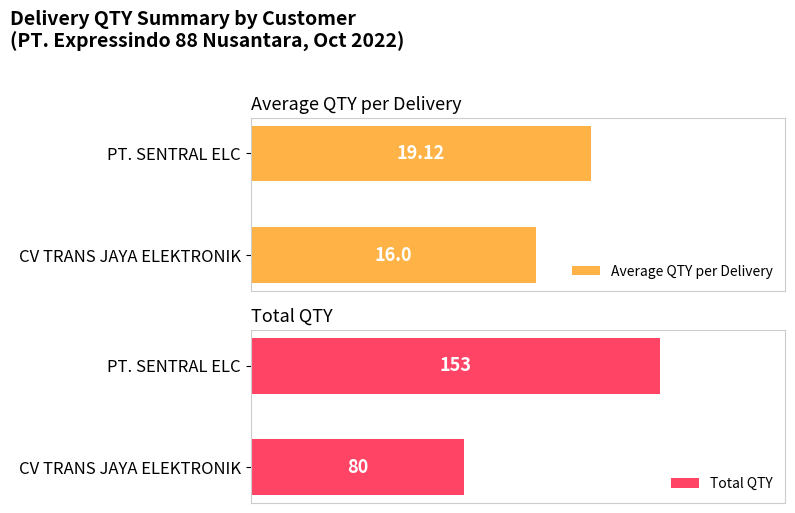

List the labels in order of Average QTY per Delivery value, smallest first.

CV TRANS JAYA ELEKTRONIK, PT. SENTRAL ELC